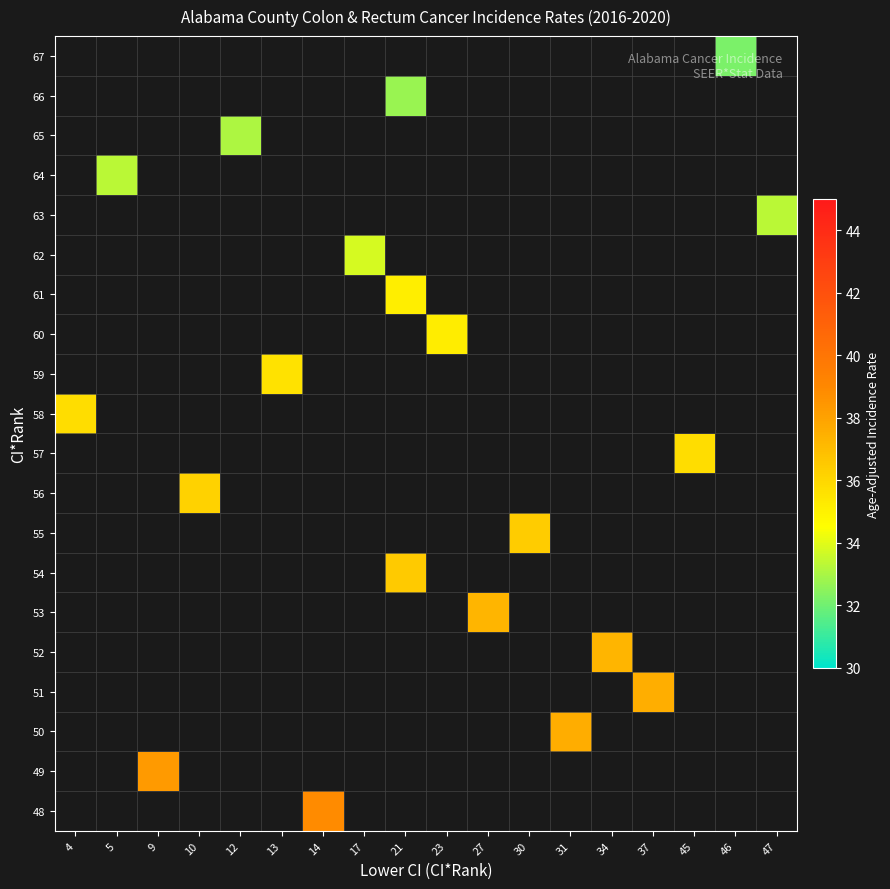

What is the minimum value shown in the chart?

32.2